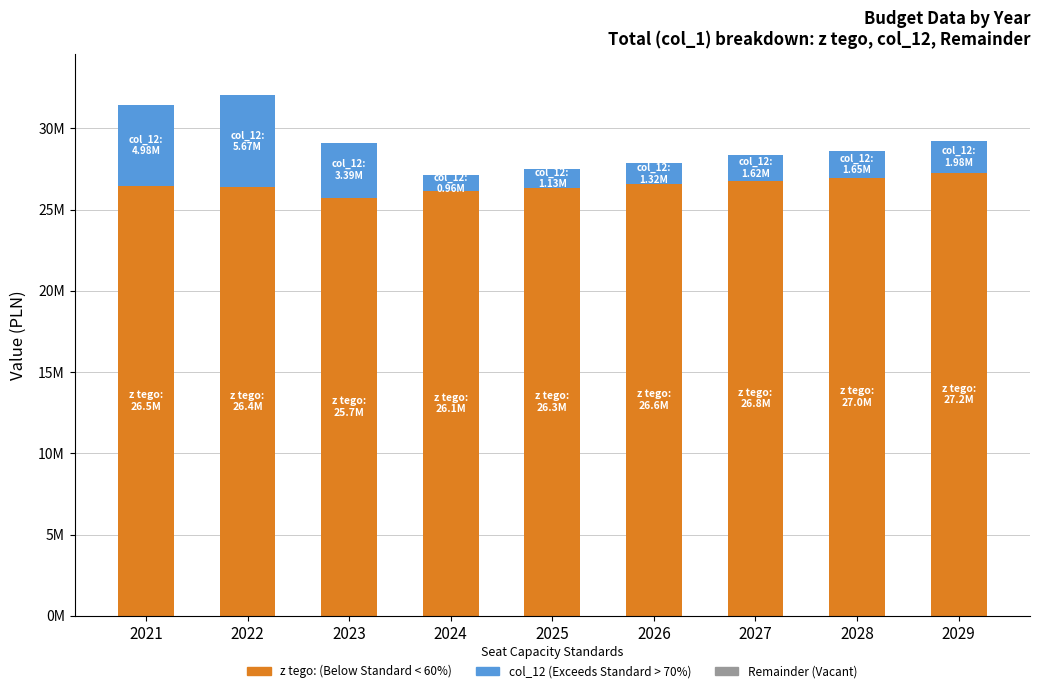

Are the bars horizontal?

No